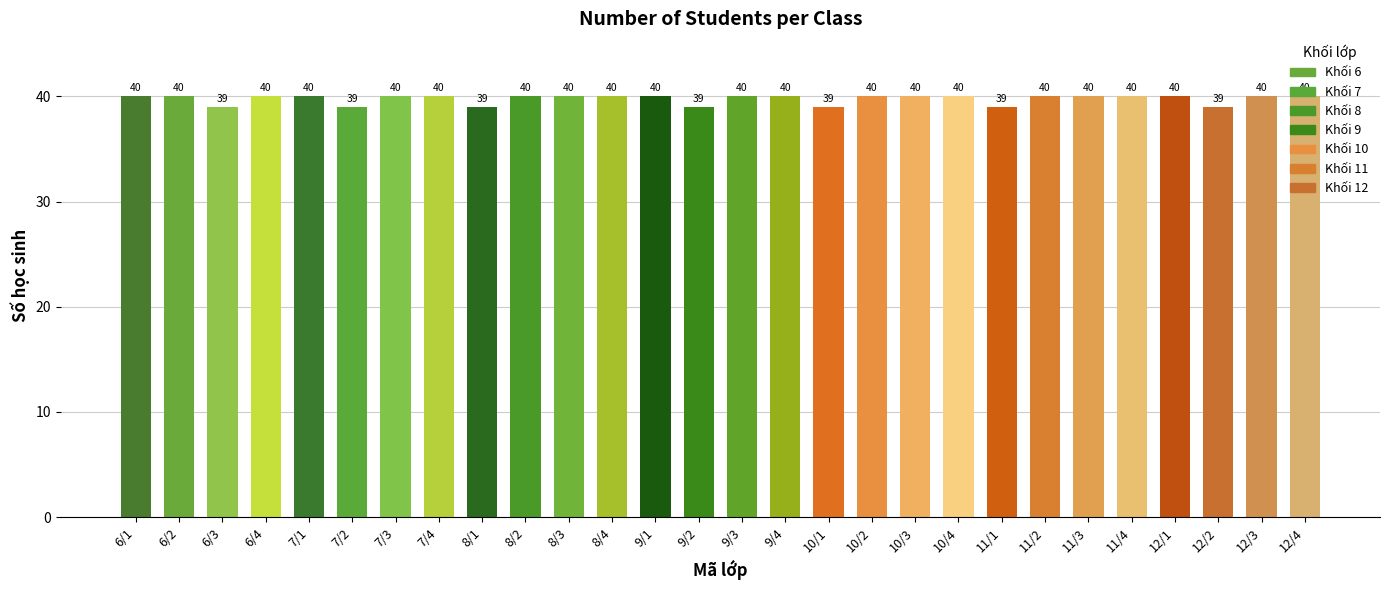

Is it true that the value at 6/3 is 39?

True